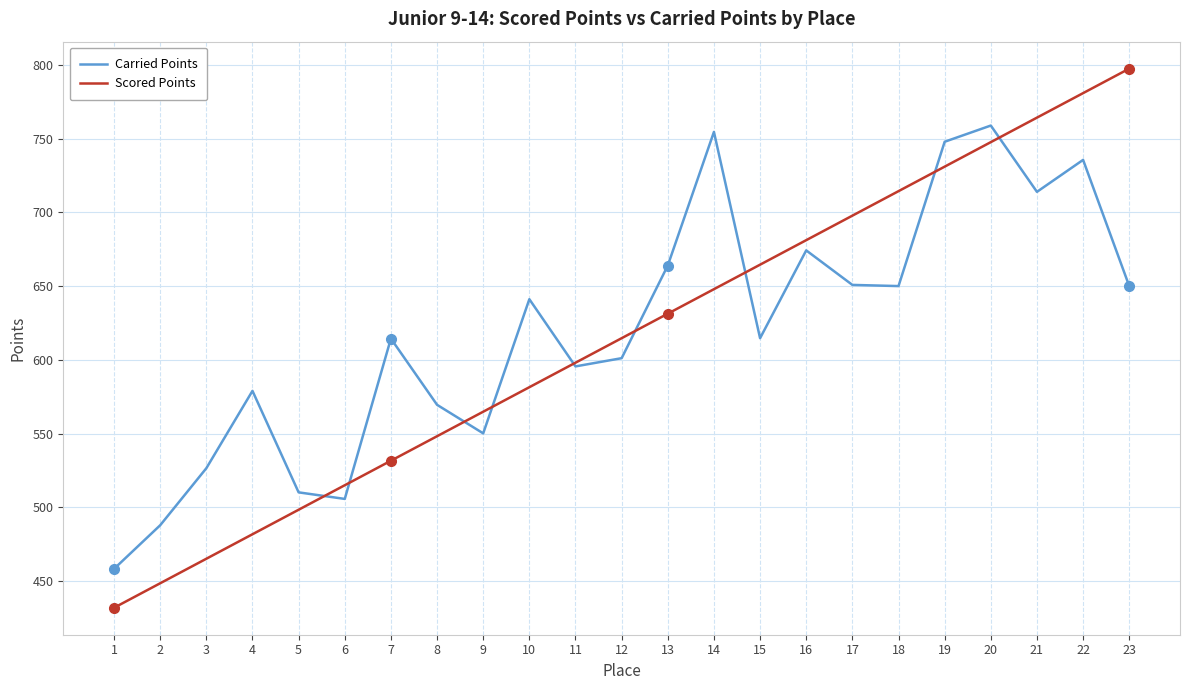

Where does the Carried Points series first go above 614?

7